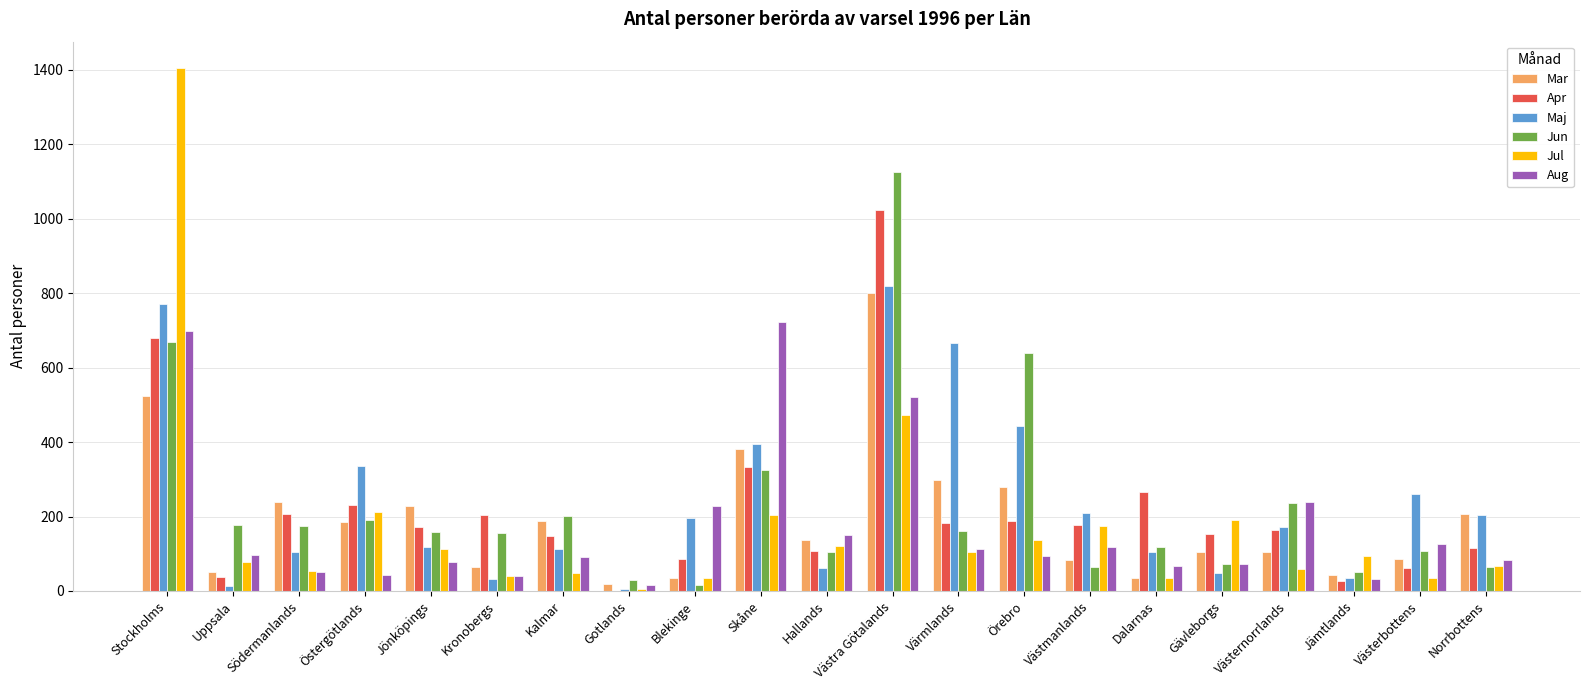

Which series changed the most between Västmanlands and Jämtlands?

Maj